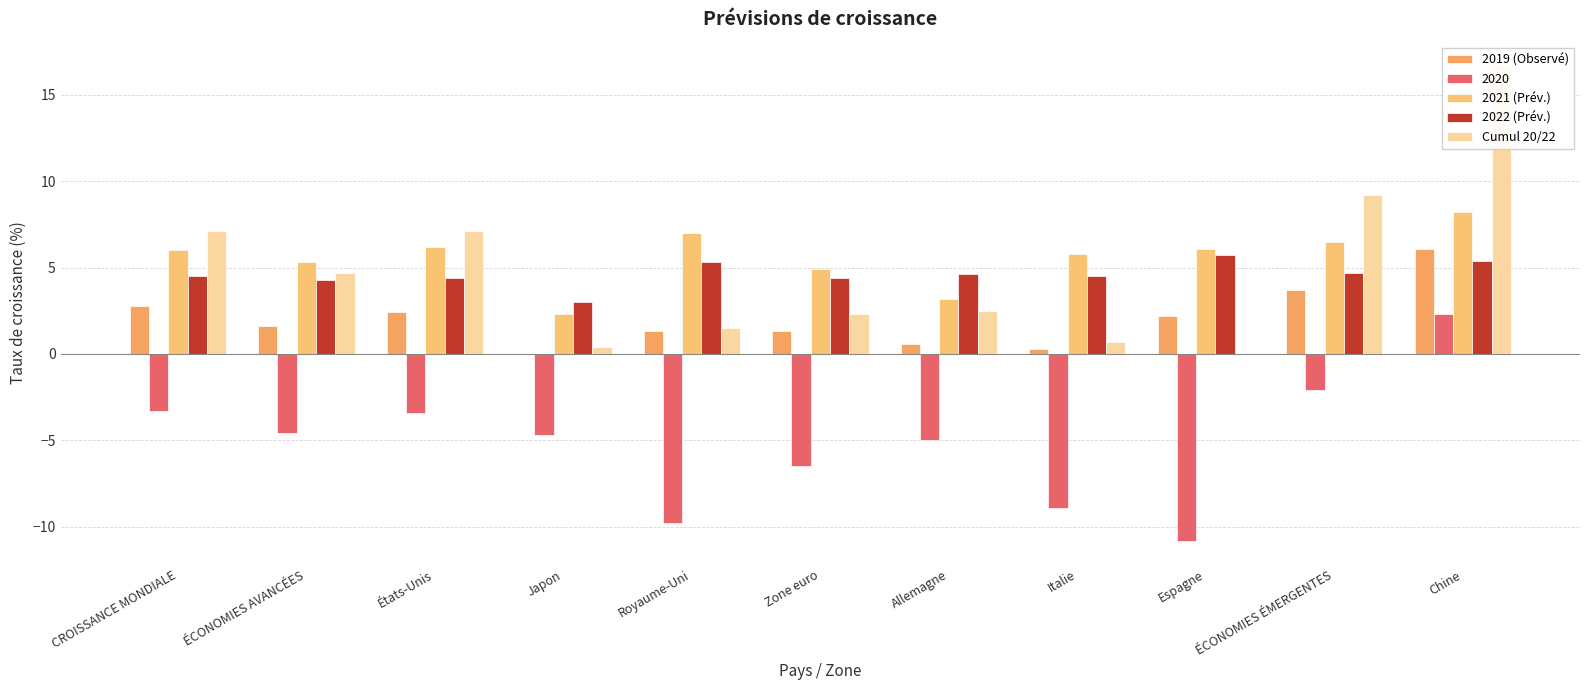

At how many categories does at least one series exceed 13?

1